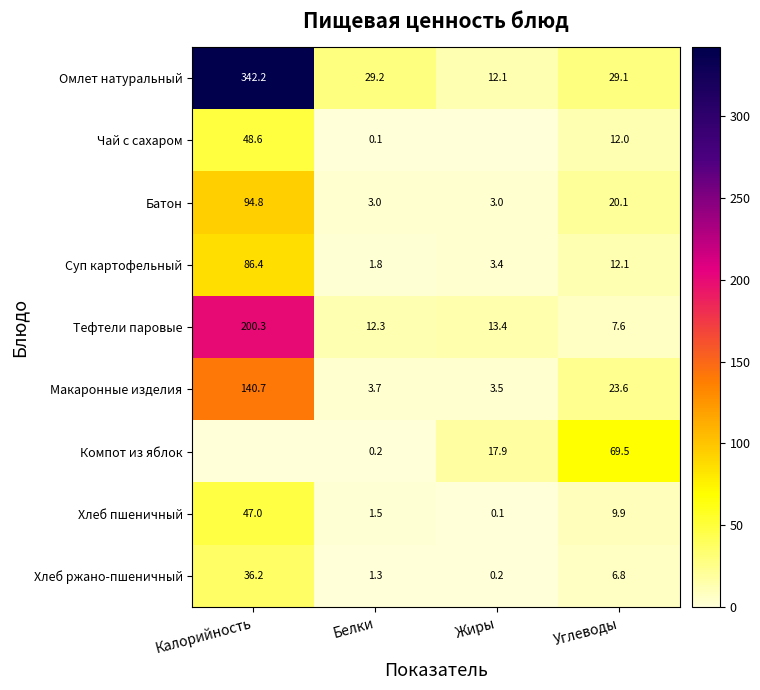

What is the difference between the highest and lowest values at Калорийность?

342.2